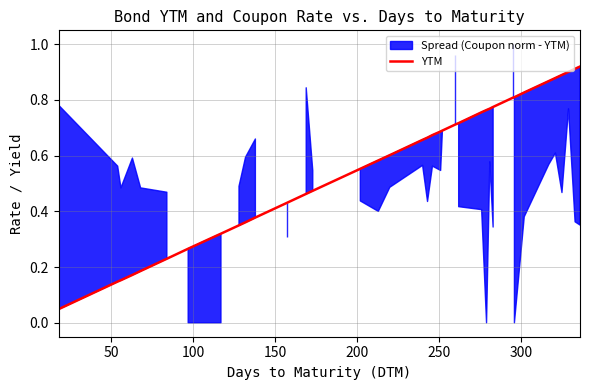

Count the number of categories in the chart.

38